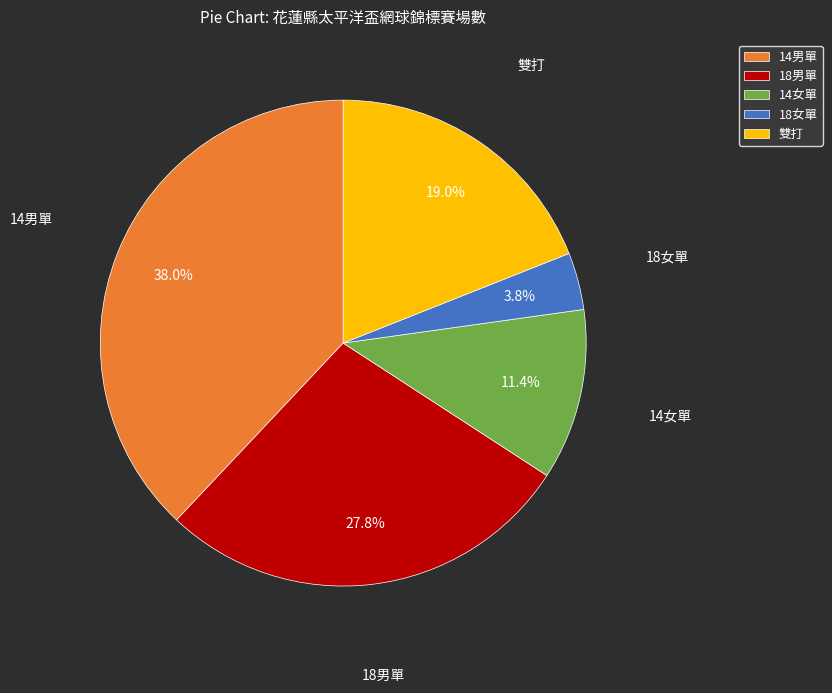

True or false: 14男單 accounts for 16% of the total.

False